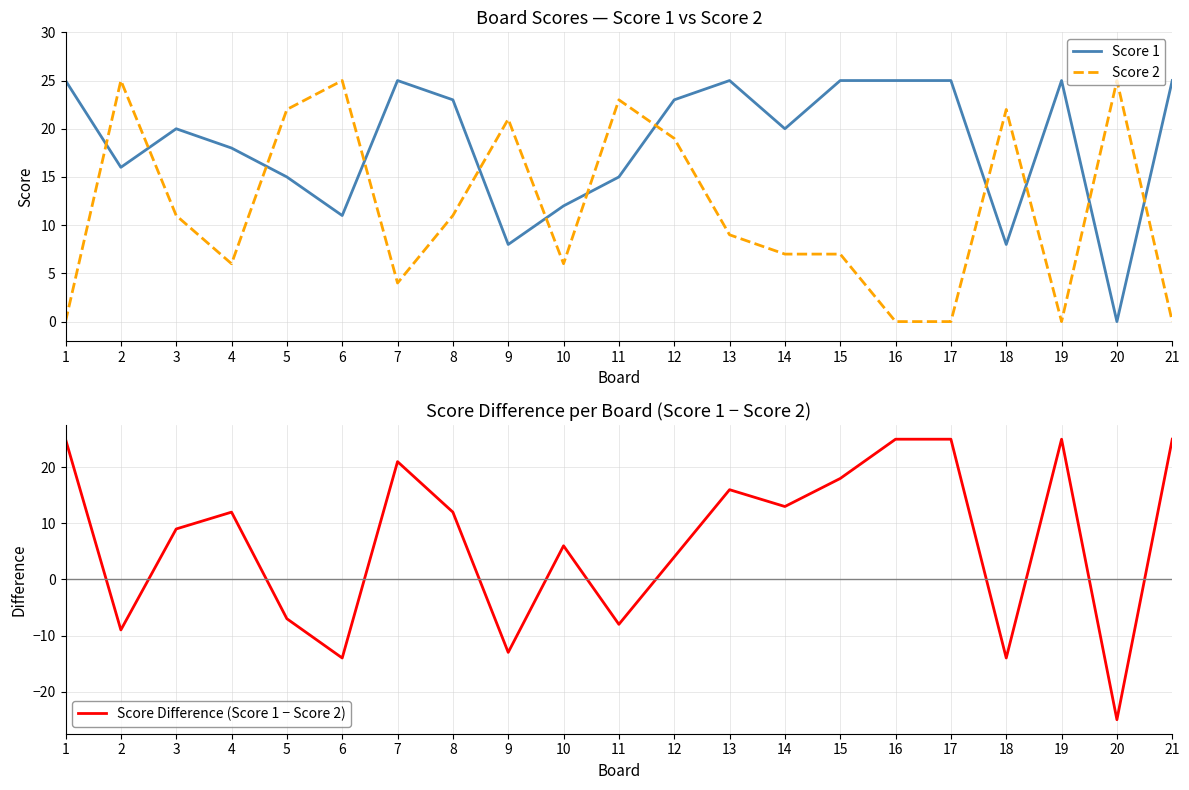

At 3, list the series in order from largest to smallest.

Score 1, Score 2, Score Difference (Score 1 − Score 2)